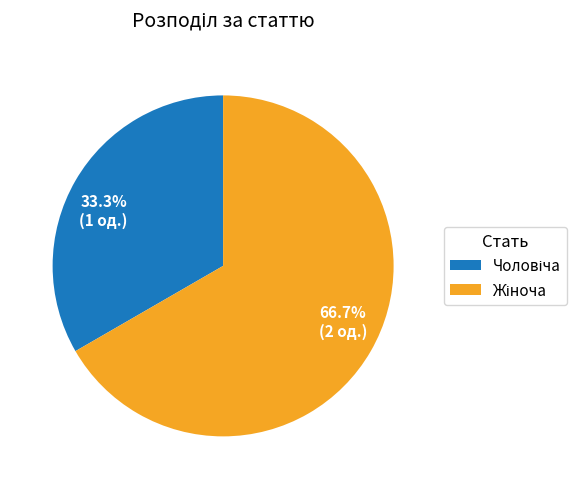

Does any single category account for the majority?

Yes